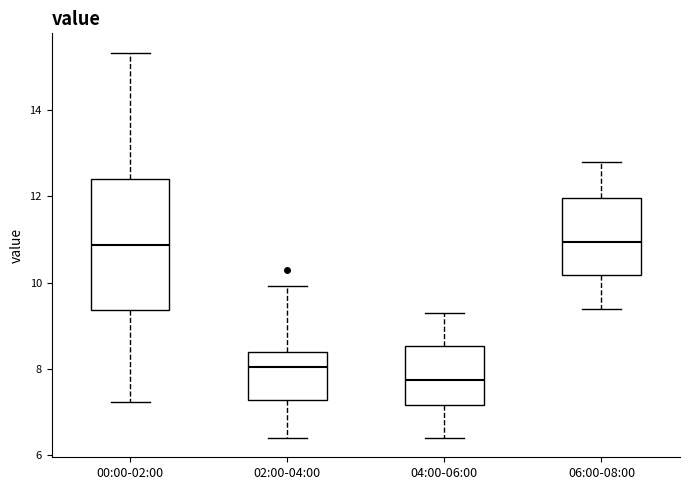

Which box has the lowest median line?

04:00-06:00